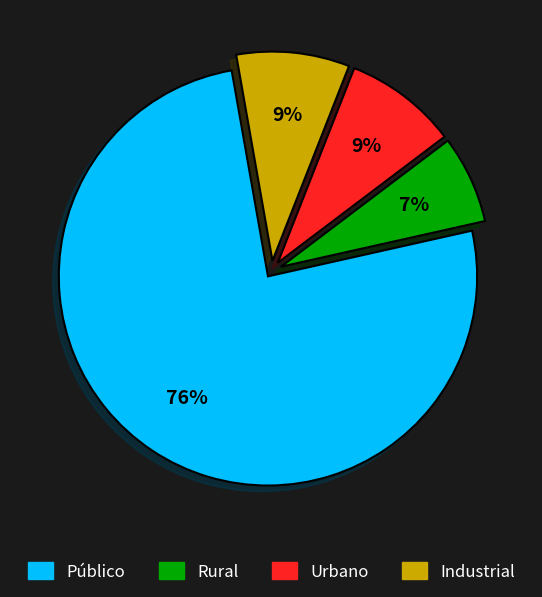

What is the smallest slice in the pie chart?

Rural